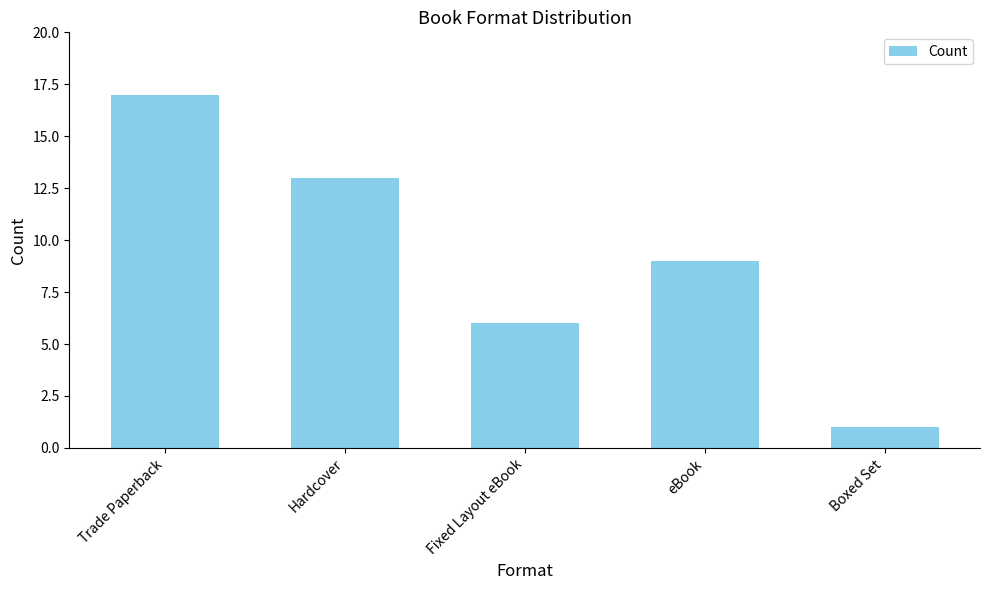

Rank the categories by value from lowest to highest.

Boxed Set, Fixed Layout eBook, eBook, Hardcover, Trade Paperback